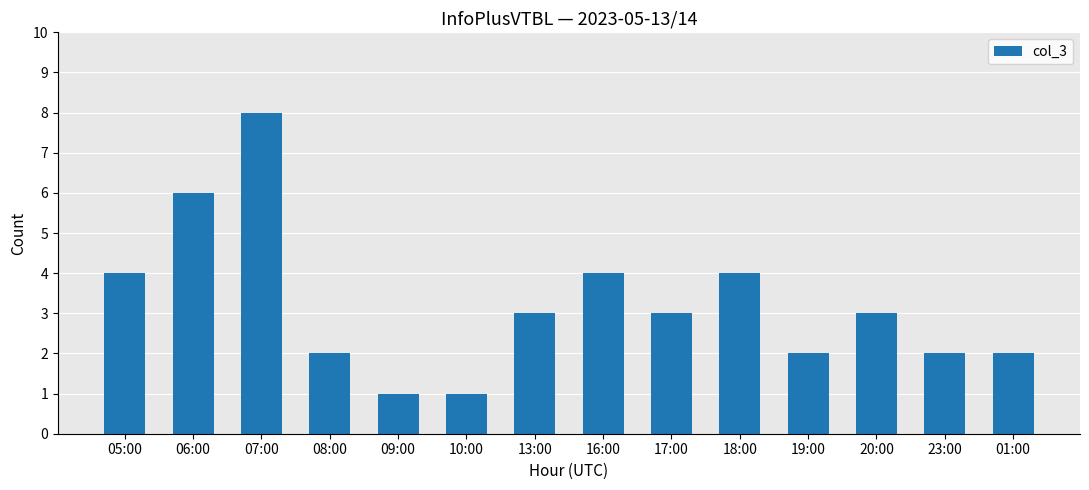

What is the label of the 8th bar from the left?

16:00